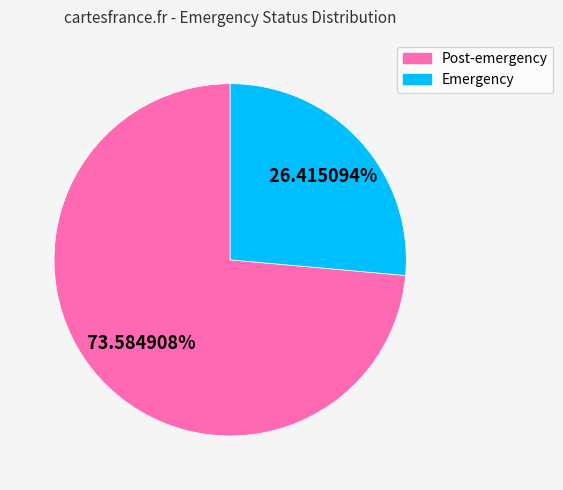

Count the number of slices in the pie.

2